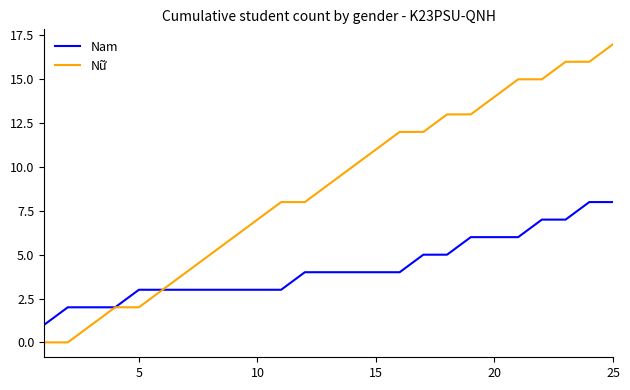

Which series has the largest total across all categories?

Nữ